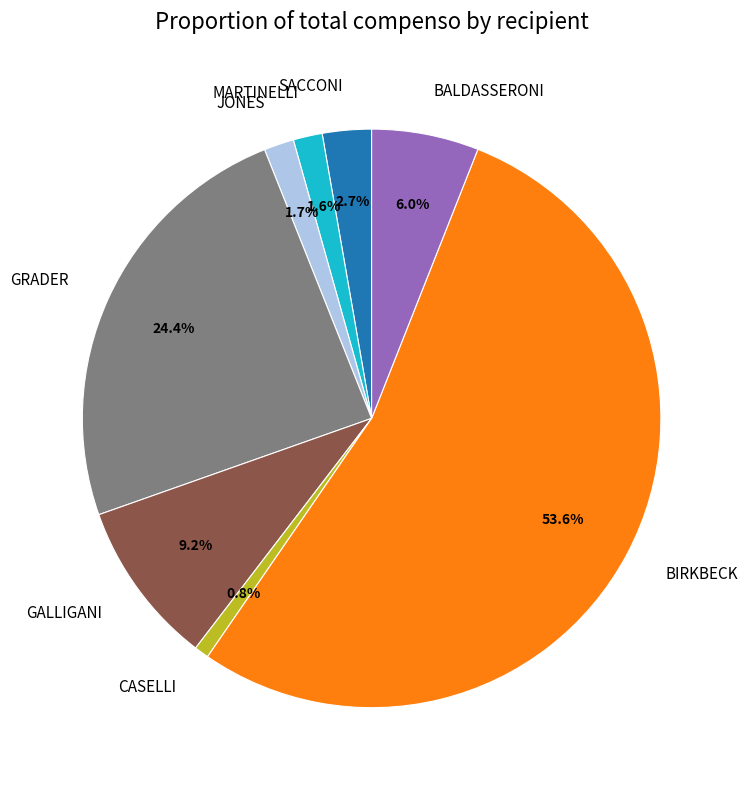

What is the majority slice?

BIRKBECK